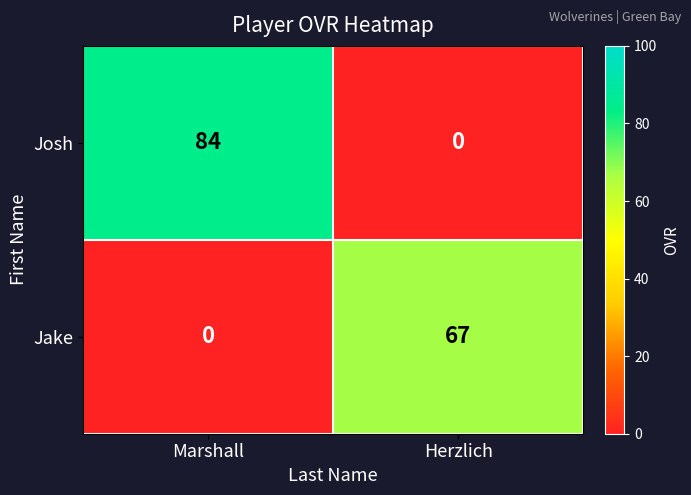

The value of Josh at Herzlich is 0. True or false?

True